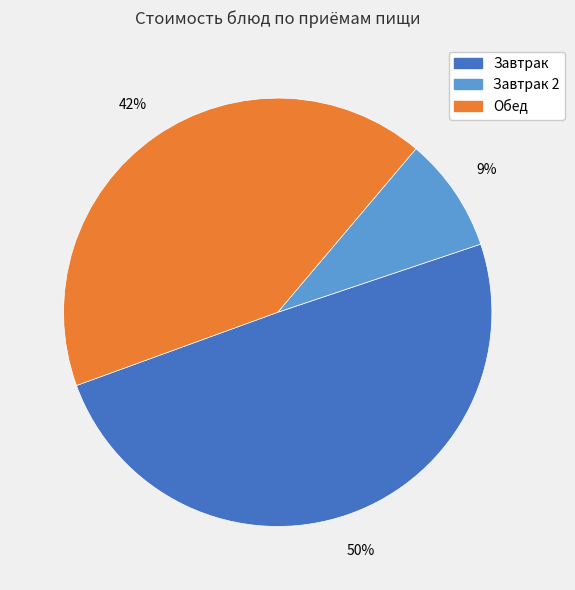

Is there any slice that represents more than half of the pie?

No